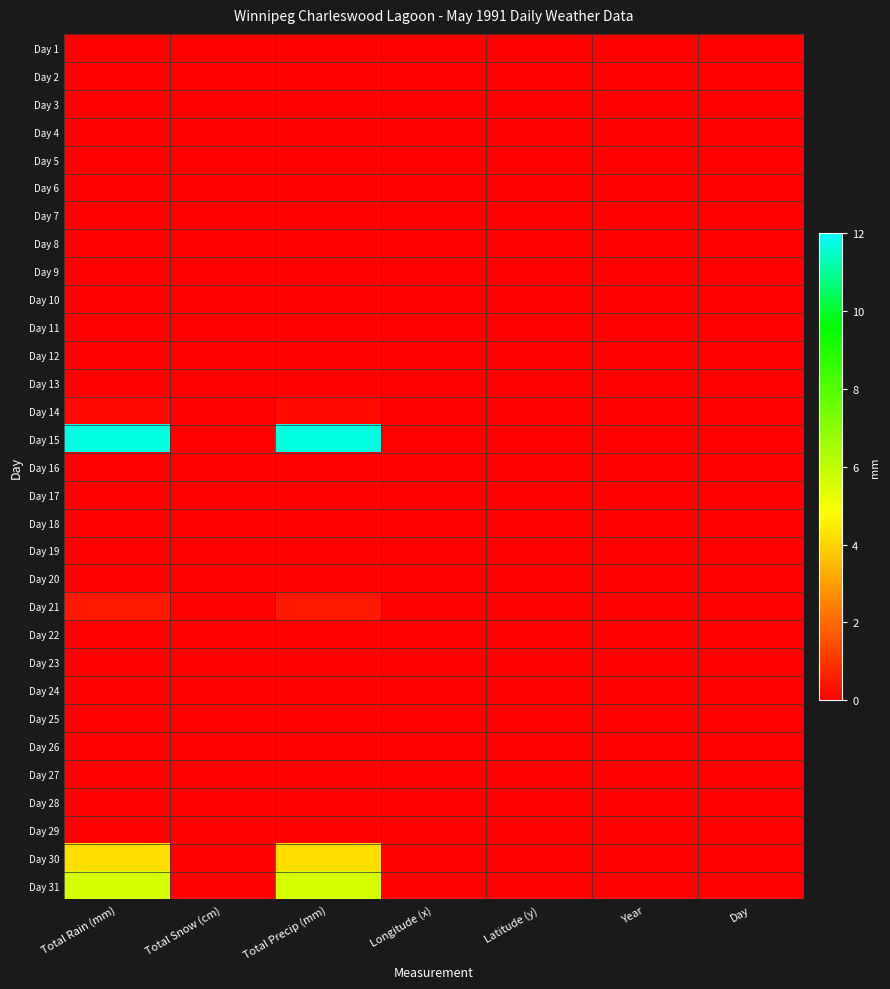

Reading left to right, transcribe all the data shown in this chart.

Day 1: Total Rain (mm)=0.0	Total Snow (cm)=0.0	Total Precip (mm)=0.0	Longitude (x)=0.0	Latitude (y)=0.0	Year=0.0	Day=0.0
Day 2: Total Rain (mm)=0.0	Total Snow (cm)=0.0	Total Precip (mm)=0.0	Longitude (x)=0.0	Latitude (y)=0.0	Year=0.0	Day=0.0
Day 3: Total Rain (mm)=0.0	Total Snow (cm)=0.0	Total Precip (mm)=0.0	Longitude (x)=0.0	Latitude (y)=0.0	Year=0.0	Day=0.0
Day 4: Total Rain (mm)=0.0	Total Snow (cm)=0.0	Total Precip (mm)=0.0	Longitude (x)=0.0	Latitude (y)=0.0	Year=0.0	Day=0.0
Day 5: Total Rain (mm)=0.0	Total Snow (cm)=0.0	Total Precip (mm)=0.0	Longitude (x)=0.0	Latitude (y)=0.0	Year=0.0	Day=0.0
Day 6: Total Rain (mm)=0.0	Total Snow (cm)=0.0	Total Precip (mm)=0.0	Longitude (x)=0.0	Latitude (y)=0.0	Year=0.0	Day=0.0
Day 7: Total Rain (mm)=0.0	Total Snow (cm)=0.0	Total Precip (mm)=0.0	Longitude (x)=0.0	Latitude (y)=0.0	Year=0.0	Day=0.0
Day 8: Total Rain (mm)=0.0	Total Snow (cm)=0.0	Total Precip (mm)=0.0	Longitude (x)=0.0	Latitude (y)=0.0	Year=0.0	Day=0.0
Day 9: Total Rain (mm)=0.0	Total Snow (cm)=0.0	Total Precip (mm)=0.0	Longitude (x)=0.0	Latitude (y)=0.0	Year=0.0	Day=0.0
Day 10: Total Rain (mm)=0.0	Total Snow (cm)=0.0	Total Precip (mm)=0.0	Longitude (x)=0.0	Latitude (y)=0.0	Year=0.0	Day=0.0
Day 11: Total Rain (mm)=0.0	Total Snow (cm)=0.0	Total Precip (mm)=0.0	Longitude (x)=0.0	Latitude (y)=0.0	Year=0.0	Day=0.0
Day 12: Total Rain (mm)=0.0	Total Snow (cm)=0.0	Total Precip (mm)=0.0	Longitude (x)=0.0	Latitude (y)=0.0	Year=0.0	Day=0.0
Day 13: Total Rain (mm)=0.0	Total Snow (cm)=0.0	Total Precip (mm)=0.0	Longitude (x)=0.0	Latitude (y)=0.0	Year=0.0	Day=0.0
Day 14: Total Rain (mm)=0.2	Total Snow (cm)=0.0	Total Precip (mm)=0.2	Longitude (x)=0.0	Latitude (y)=0.0	Year=0.0	Day=0.0
Day 15: Total Rain (mm)=11.7	Total Snow (cm)=0.0	Total Precip (mm)=11.7	Longitude (x)=0.0	Latitude (y)=0.0	Year=0.0	Day=0.0
Day 16: Total Rain (mm)=0.0	Total Snow (cm)=0.0	Total Precip (mm)=0.0	Longitude (x)=0.0	Latitude (y)=0.0	Year=0.0	Day=0.0
Day 17: Total Rain (mm)=0.0	Total Snow (cm)=0.0	Total Precip (mm)=0.0	Longitude (x)=0.0	Latitude (y)=0.0	Year=0.0	Day=0.0
Day 18: Total Rain (mm)=0.0	Total Snow (cm)=0.0	Total Precip (mm)=0.0	Longitude (x)=0.0	Latitude (y)=0.0	Year=0.0	Day=0.0
Day 19: Total Rain (mm)=0.0	Total Snow (cm)=0.0	Total Precip (mm)=0.0	Longitude (x)=0.0	Latitude (y)=0.0	Year=0.0	Day=0.0
Day 20: Total Rain (mm)=0.0	Total Snow (cm)=0.0	Total Precip (mm)=0.0	Longitude (x)=0.0	Latitude (y)=0.0	Year=0.0	Day=0.0
Day 21: Total Rain (mm)=0.5	Total Snow (cm)=0.0	Total Precip (mm)=0.5	Longitude (x)=0.0	Latitude (y)=0.0	Year=0.0	Day=0.0
Day 22: Total Rain (mm)=0.0	Total Snow (cm)=0.0	Total Precip (mm)=0.0	Longitude (x)=0.0	Latitude (y)=0.0	Year=0.0	Day=0.0
Day 23: Total Rain (mm)=0.0	Total Snow (cm)=0.0	Total Precip (mm)=0.0	Longitude (x)=0.0	Latitude (y)=0.0	Year=0.0	Day=0.0
Day 24: Total Rain (mm)=0.0	Total Snow (cm)=0.0	Total Precip (mm)=0.0	Longitude (x)=0.0	Latitude (y)=0.0	Year=0.0	Day=0.0
Day 25: Total Rain (mm)=0.0	Total Snow (cm)=0.0	Total Precip (mm)=0.0	Longitude (x)=0.0	Latitude (y)=0.0	Year=0.0	Day=0.0
Day 26: Total Rain (mm)=0.0	Total Snow (cm)=0.0	Total Precip (mm)=0.0	Longitude (x)=0.0	Latitude (y)=0.0	Year=0.0	Day=0.0
Day 27: Total Rain (mm)=0.0	Total Snow (cm)=0.0	Total Precip (mm)=0.0	Longitude (x)=0.0	Latitude (y)=0.0	Year=0.0	Day=0.0
Day 28: Total Rain (mm)=0.0	Total Snow (cm)=0.0	Total Precip (mm)=0.0	Longitude (x)=0.0	Latitude (y)=0.0	Year=0.0	Day=0.0
Day 29: Total Rain (mm)=0.0	Total Snow (cm)=0.0	Total Precip (mm)=0.0	Longitude (x)=0.0	Latitude (y)=0.0	Year=0.0	Day=0.0
Day 30: Total Rain (mm)=4.2	Total Snow (cm)=0.0	Total Precip (mm)=4.2	Longitude (x)=0.0	Latitude (y)=0.0	Year=0.0	Day=0.0
Day 31: Total Rain (mm)=5.6	Total Snow (cm)=0.0	Total Precip (mm)=5.6	Longitude (x)=0.0	Latitude (y)=0.0	Year=0.0	Day=0.0